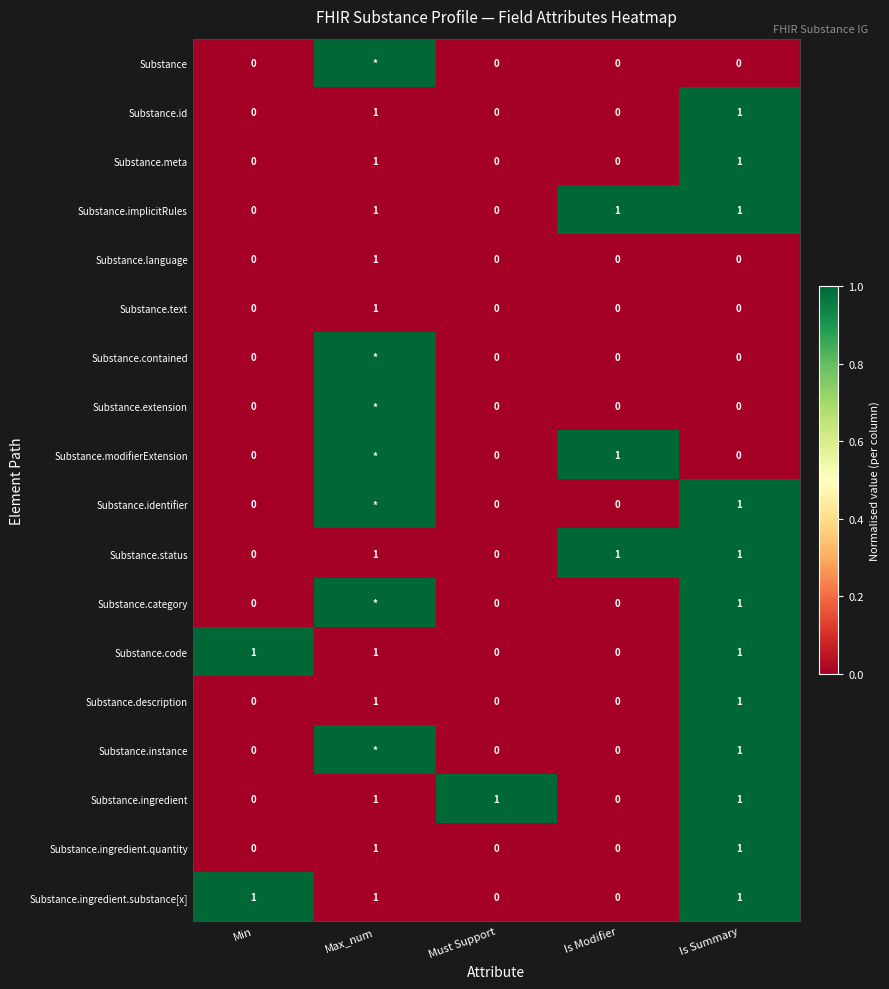

The Substance.status series shows 1 at Is Summary. True or false?

True